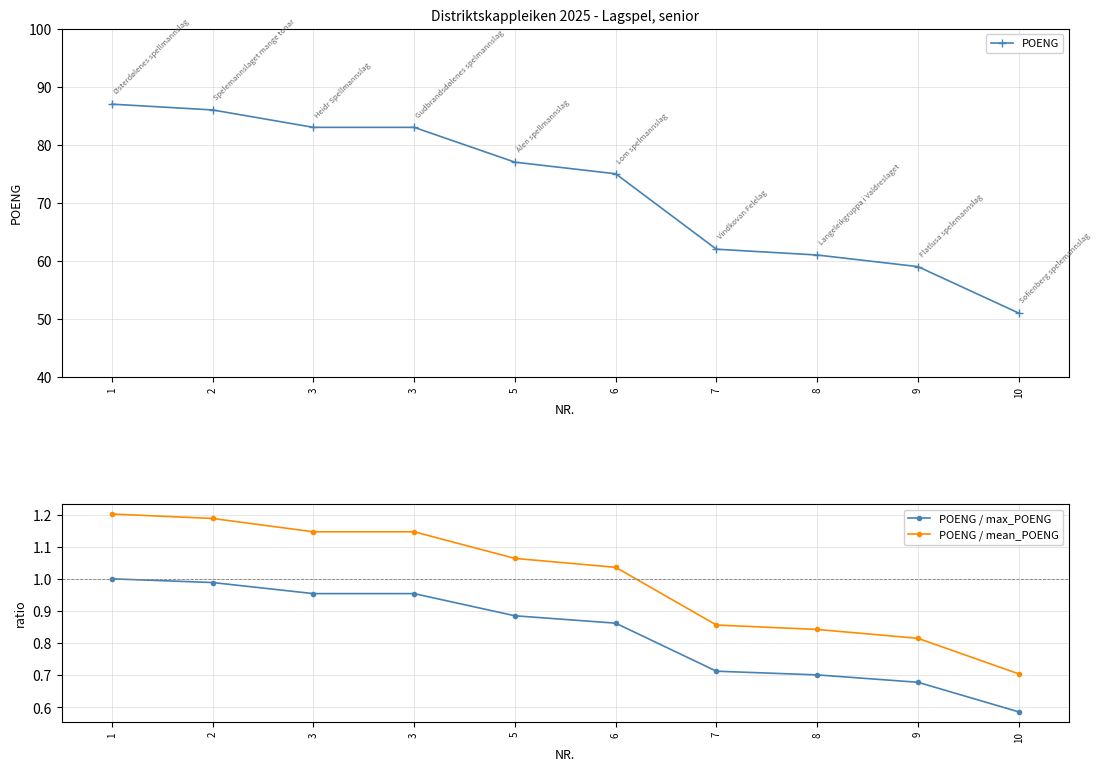

Reading left to right, what are all the values shown in this chart?

POENG: 87.0	86.0	83.0	83.0	77.0	75.0	62.0	61.0	59.0	51.0
POENG / max_POENG: 1.0	1.0	1.0	1.0	0.9	0.9	0.7	0.7	0.7	0.6
POENG / mean_POENG: 1.2	1.2	1.1	1.1	1.1	1.0	0.9	0.8	0.8	0.7